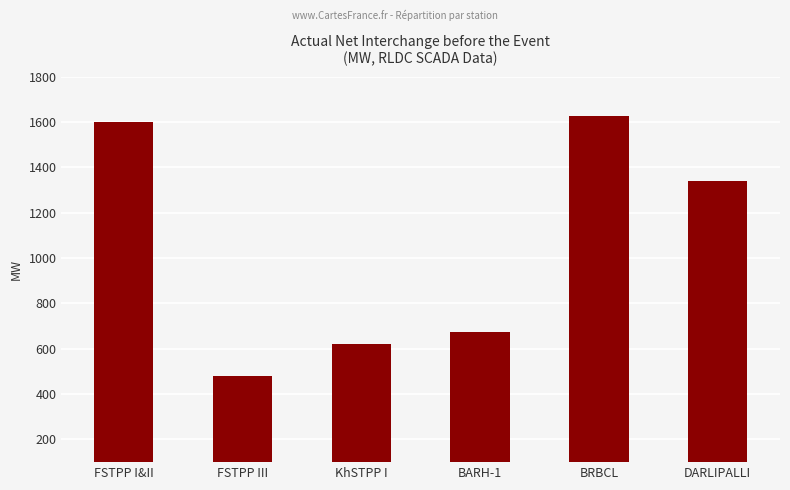

What is the label of the 1st bar from the left?

FSTPP I&II